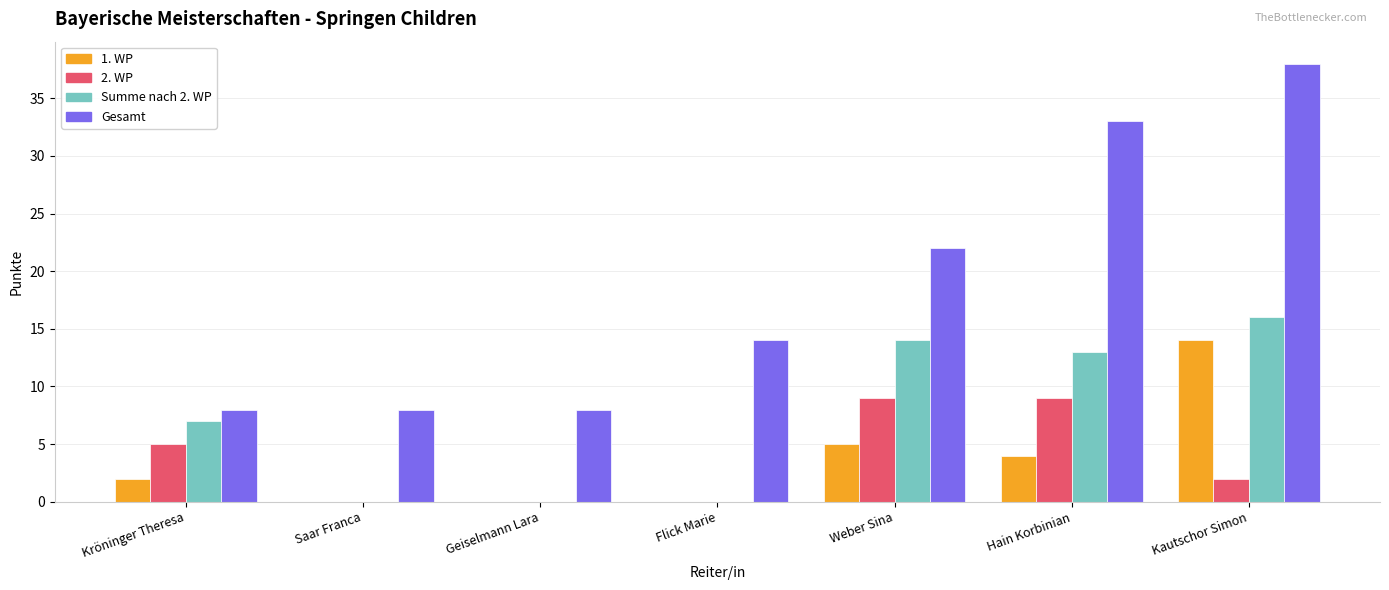

What is the difference between the 1. WP values at Kröninger Theresa and Saar Franca?

2